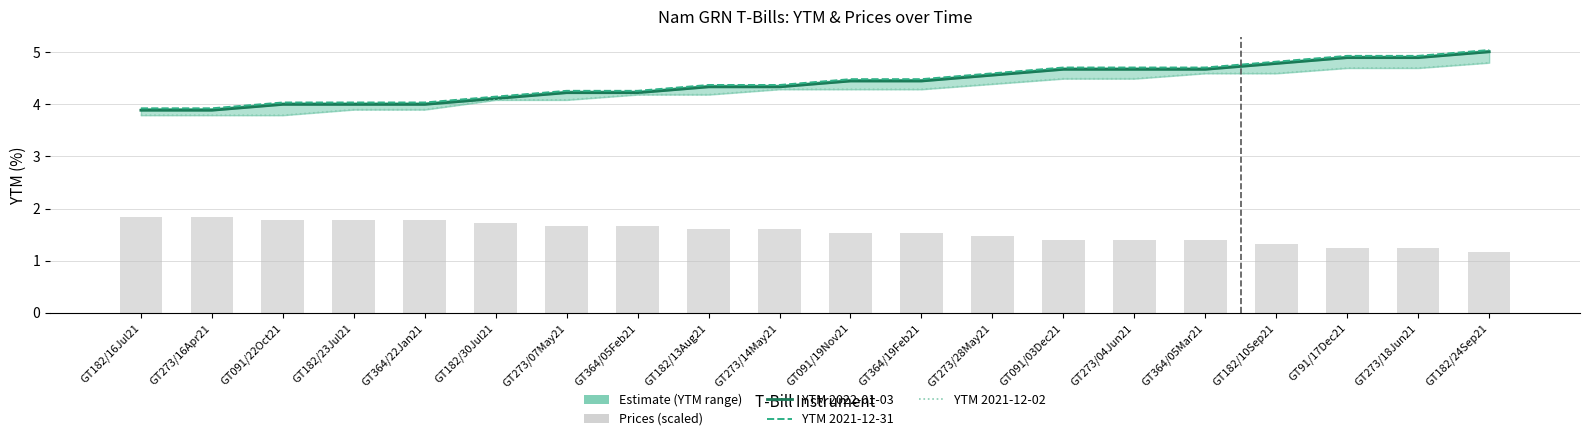

At which label is YTM 2021-12-31 closest to 4?

GT091/22Oct21